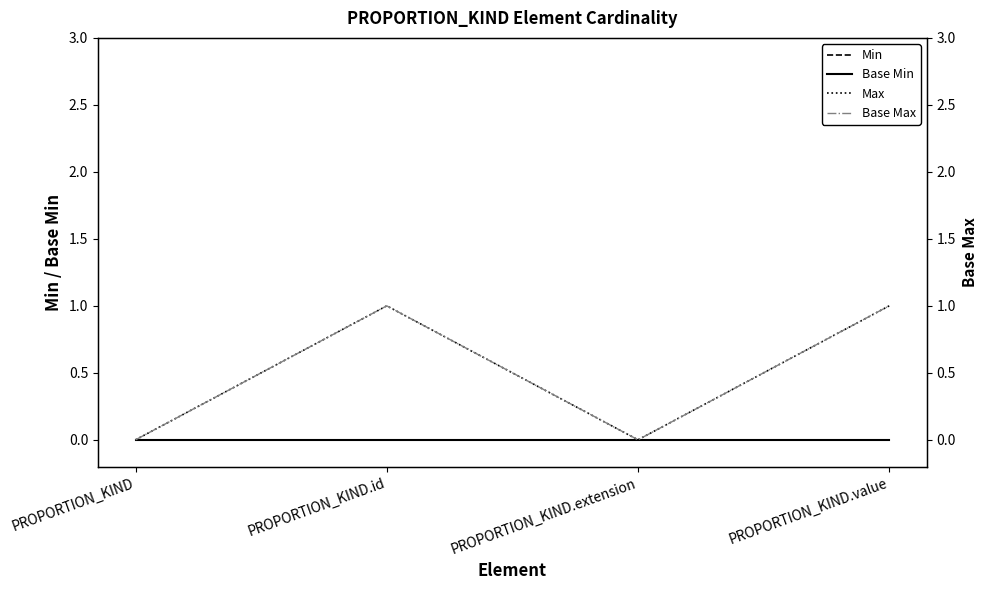

Which series has the largest range (max minus min)?

Max